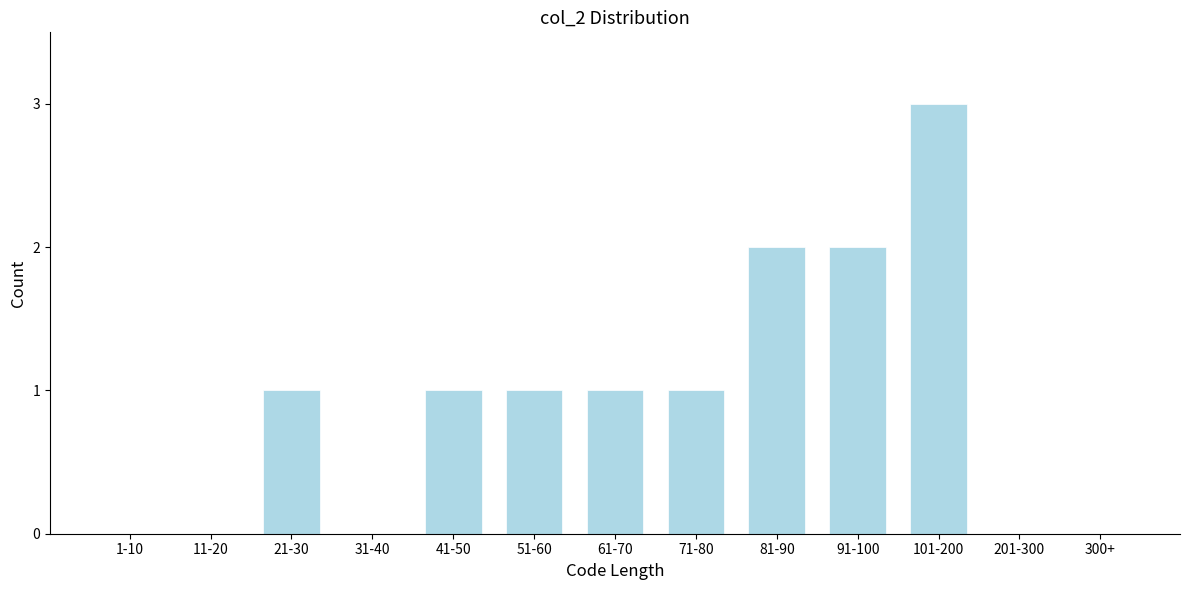

Reading right to left, transcribe all the data shown in this chart.

300+=0	201-300=0	101-200=3	91-100=2	81-90=2	71-80=1	61-70=1	51-60=1	41-50=1	31-40=0	21-30=1	11-20=0	1-10=0